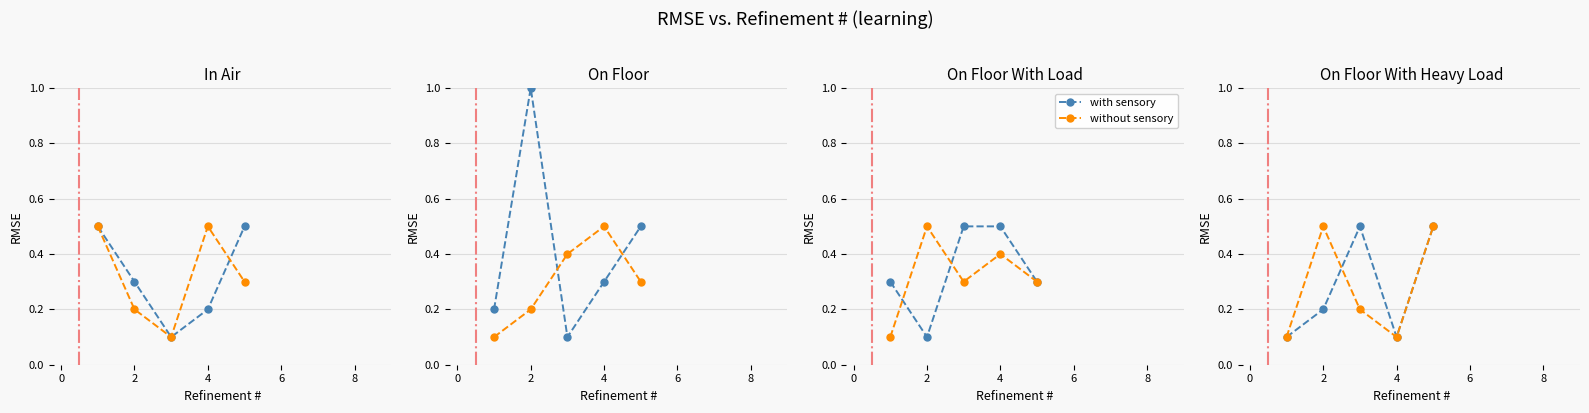

Which series has the largest total across all categories?

with sensory